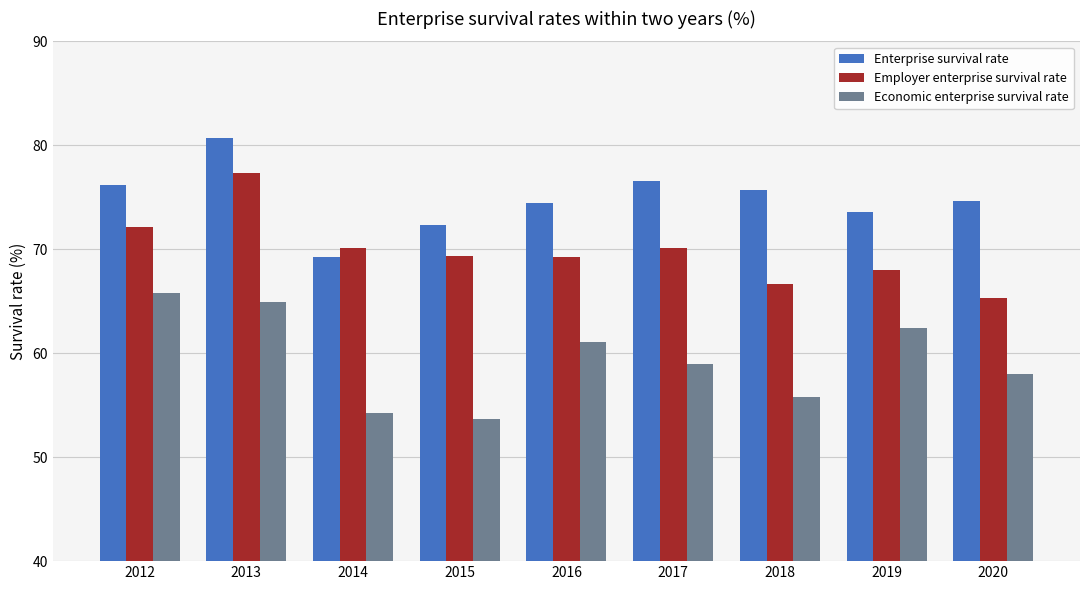

The value of Employer enterprise survival rate at 2012 is 19.1. True or false?

False